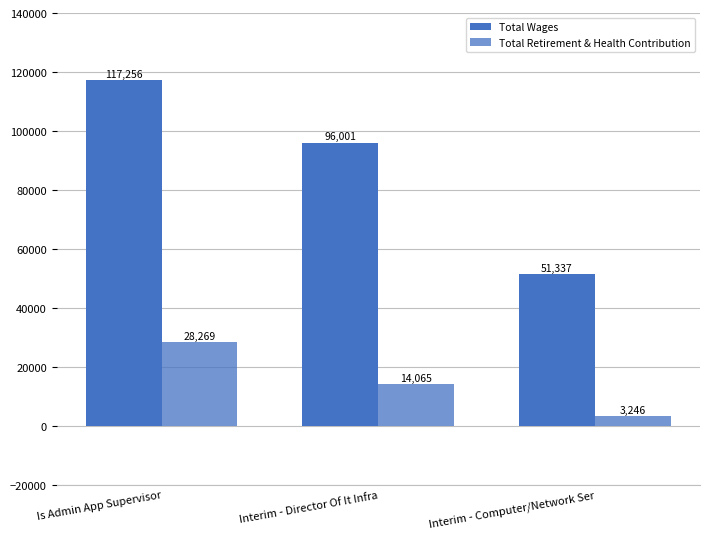

List the series in order of their peak value, lowest first.

Total Retirement & Health Contribution, Total Wages